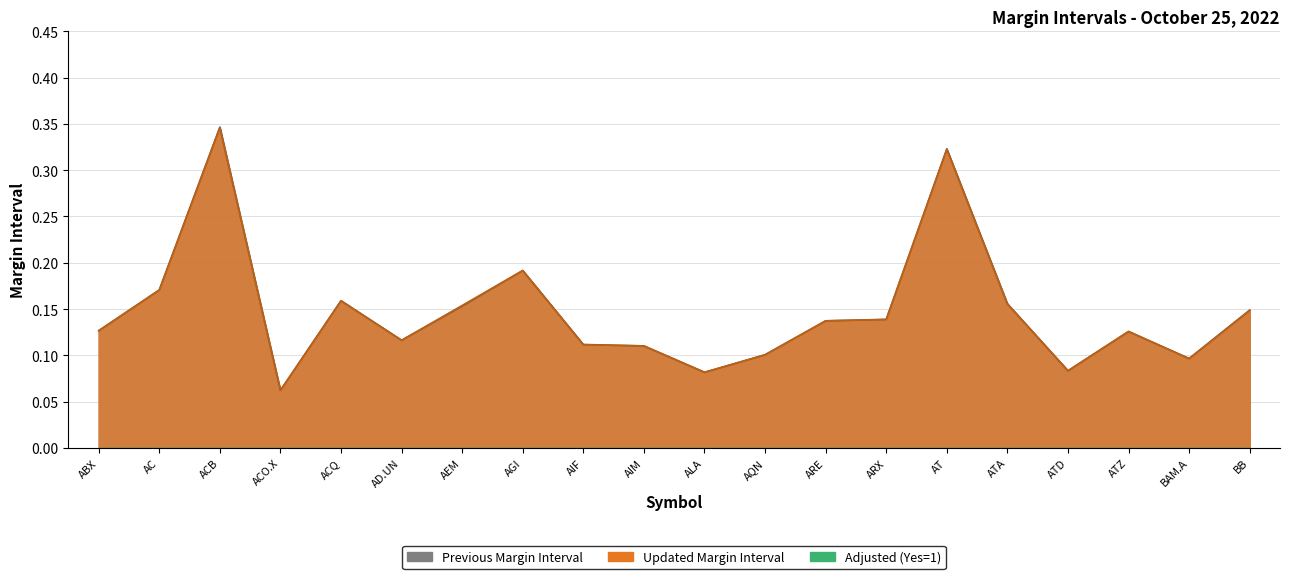

At which label is Previous Margin closest to 0?

ACO.X